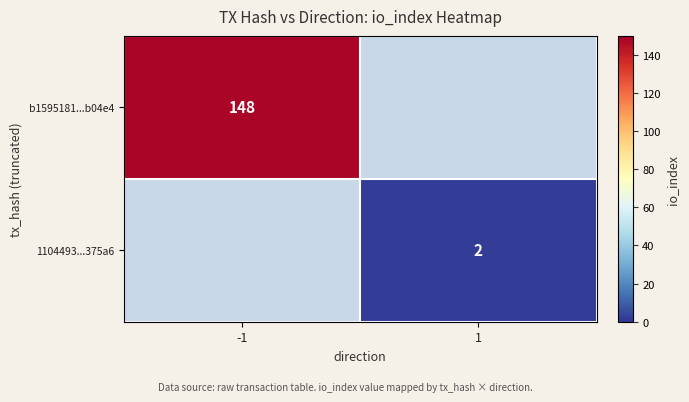

Is it true that b1595181...b04e4 equals 148 at -1?

True